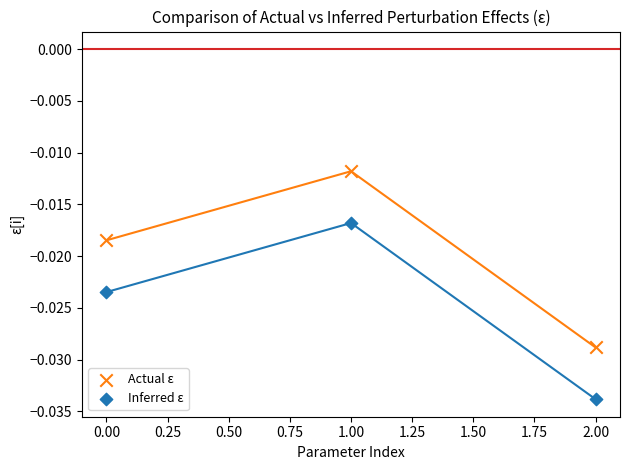

Which series contains the highest Y value?

Actual ε